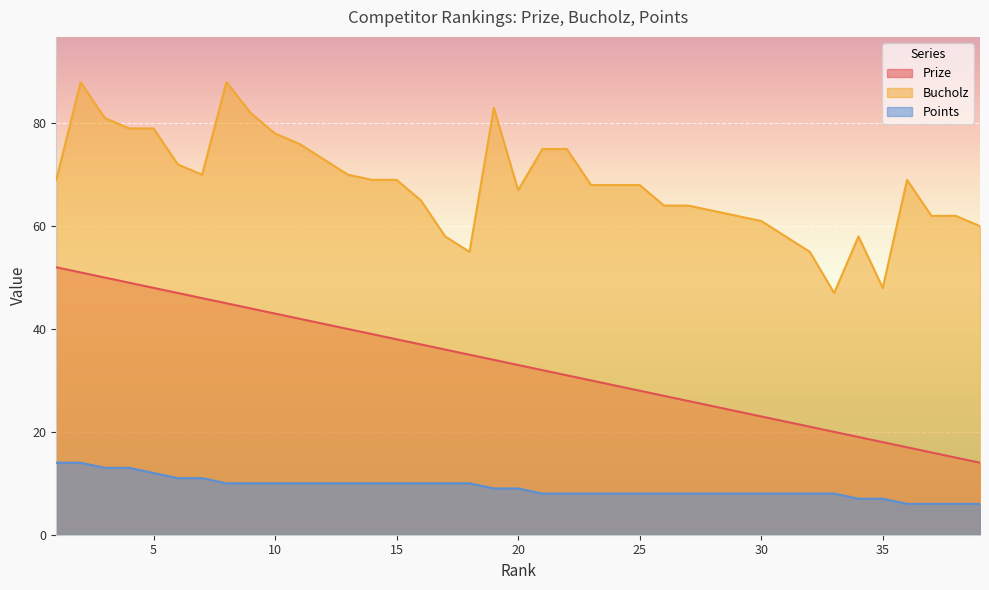

The value of Bucholz at 38 is 62. True or false?

True